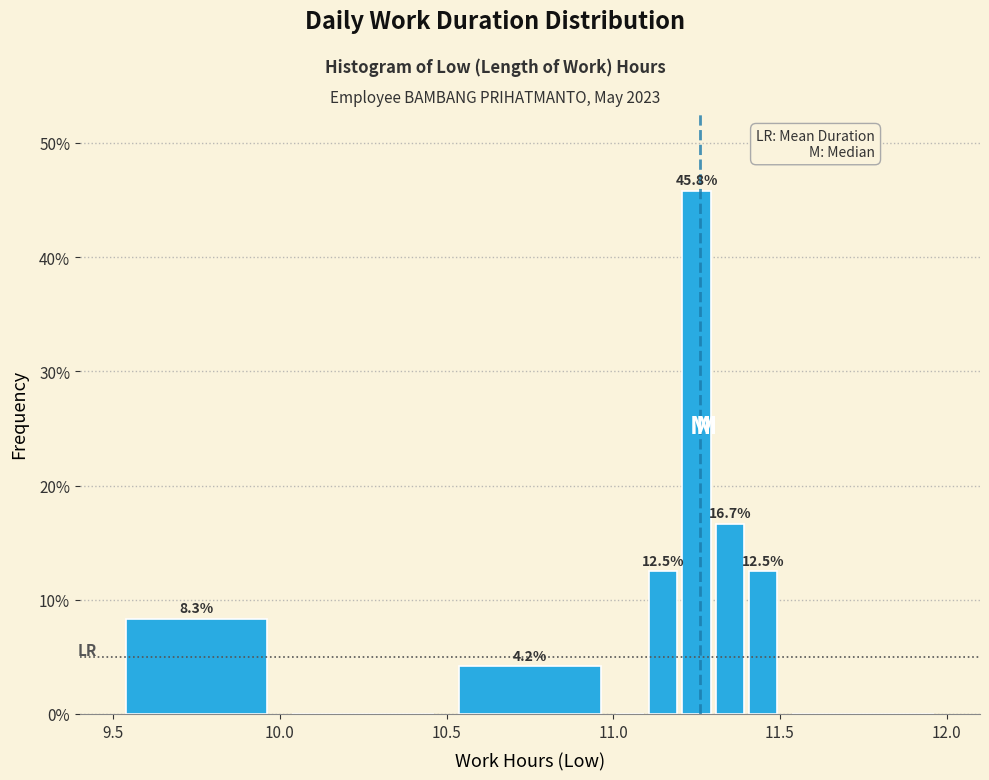

Read against the x-axis, roughly where is the centre of the tallest bar?

11.25